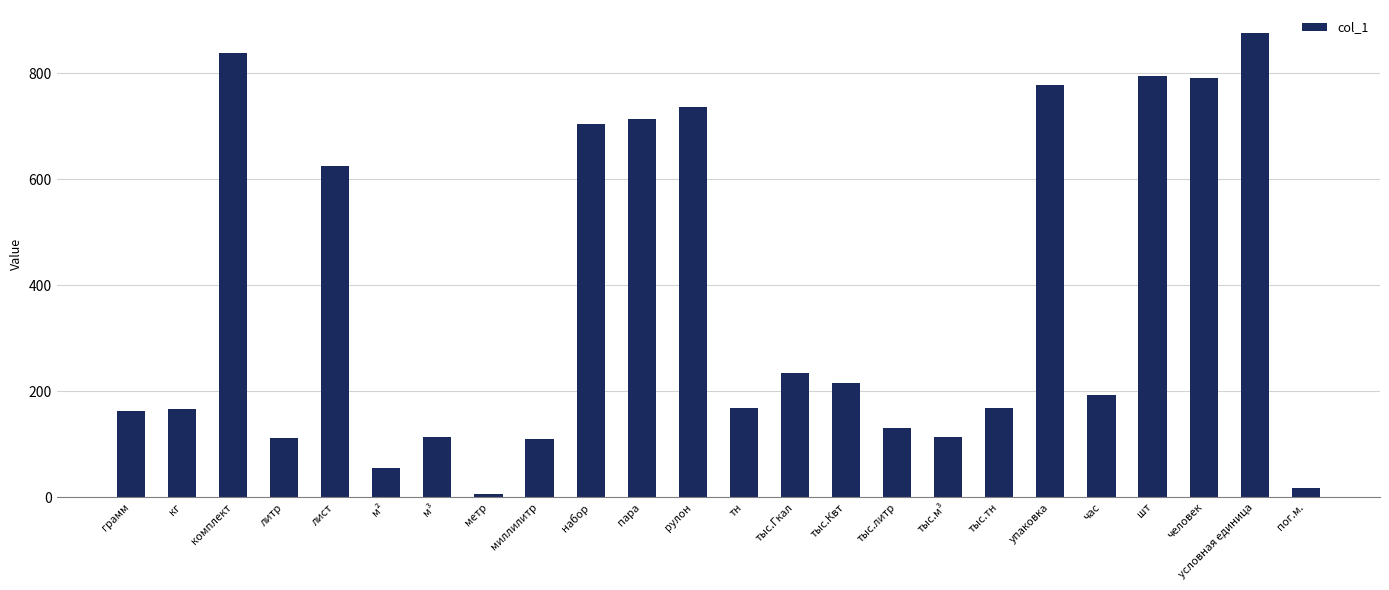

Count the number of data series in this chart.

1